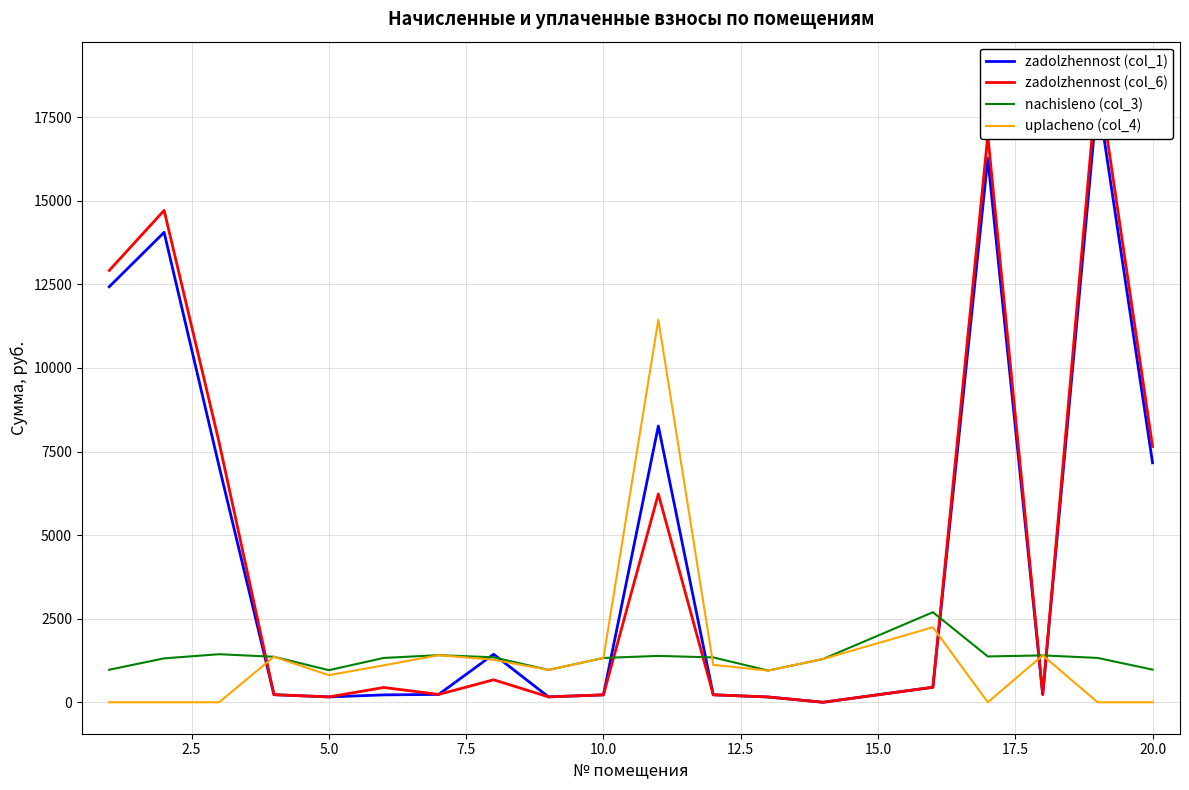

What is the value of the zadolzhennost (col_1) point at the 5th from the left?

160.1